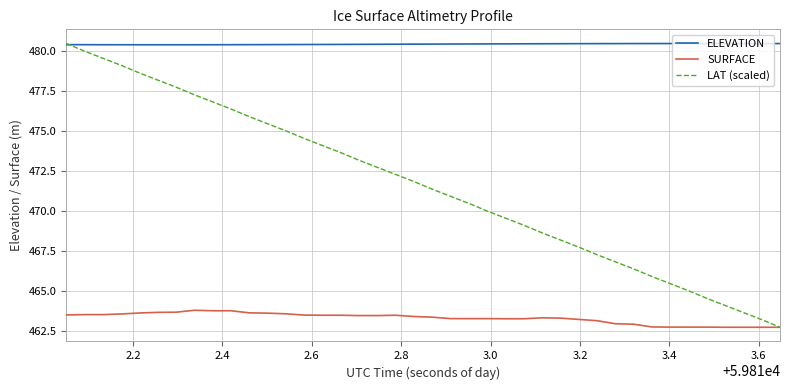

Does the chart display data point markers on the line(s)?

No